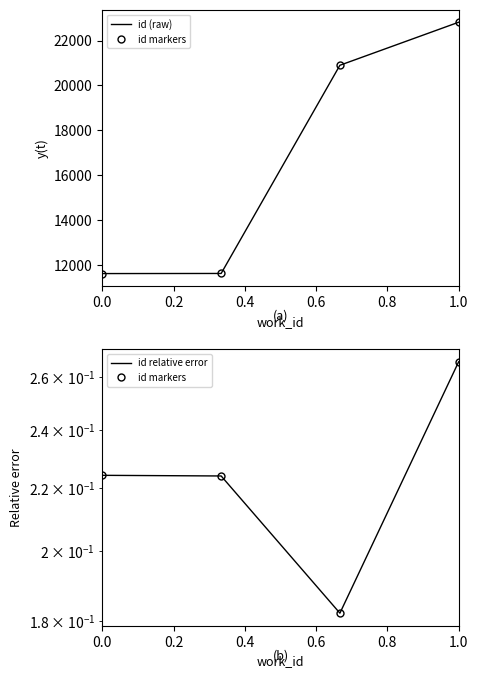

In id relative error, how many points are lower than both neighbors (excluding endpoints)?

1